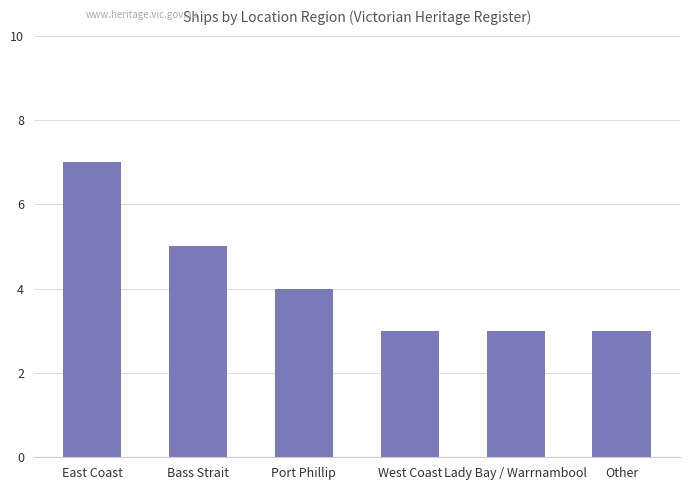

What is the ratio of the value at Other to the value at West Coast?

1.0